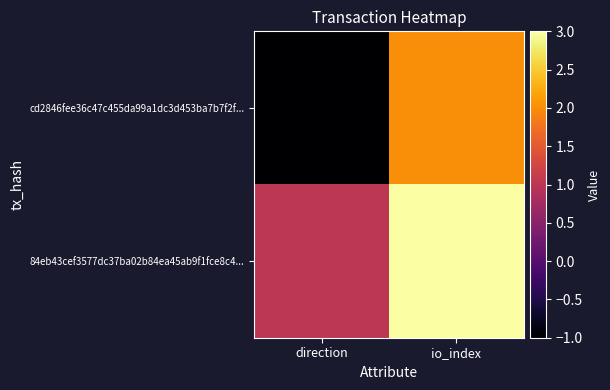

Which series has the largest total across all categories?

84eb43cef3577dc37ba02b84ea45ab9f1fce8c4...